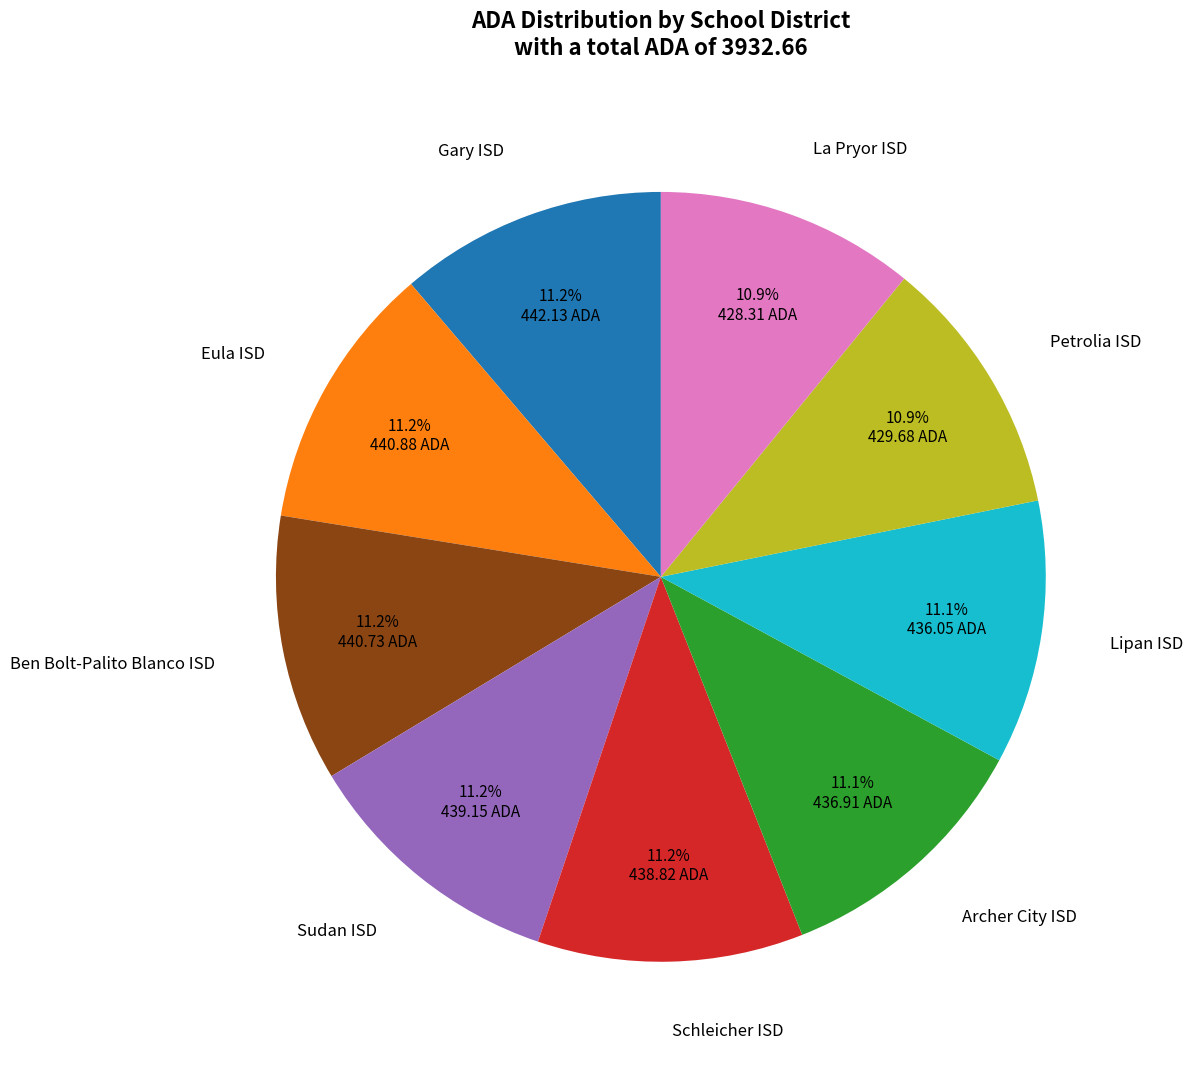

How many segments does this pie chart have?

9